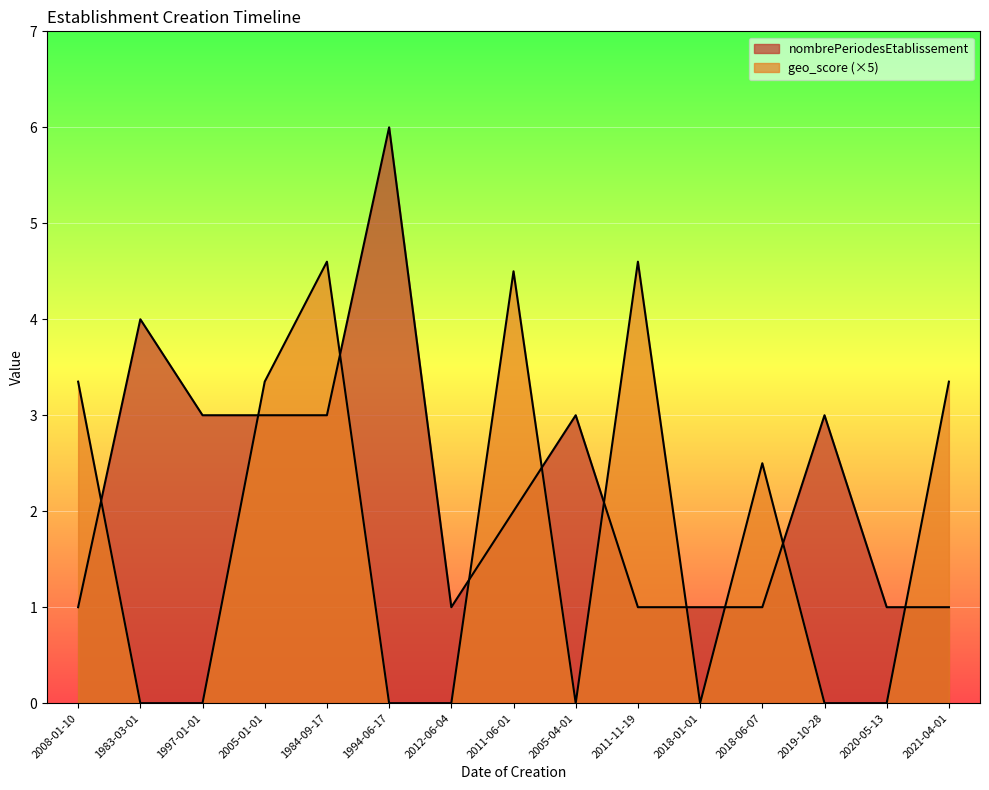

What position from the left is 2011-06-01?

8